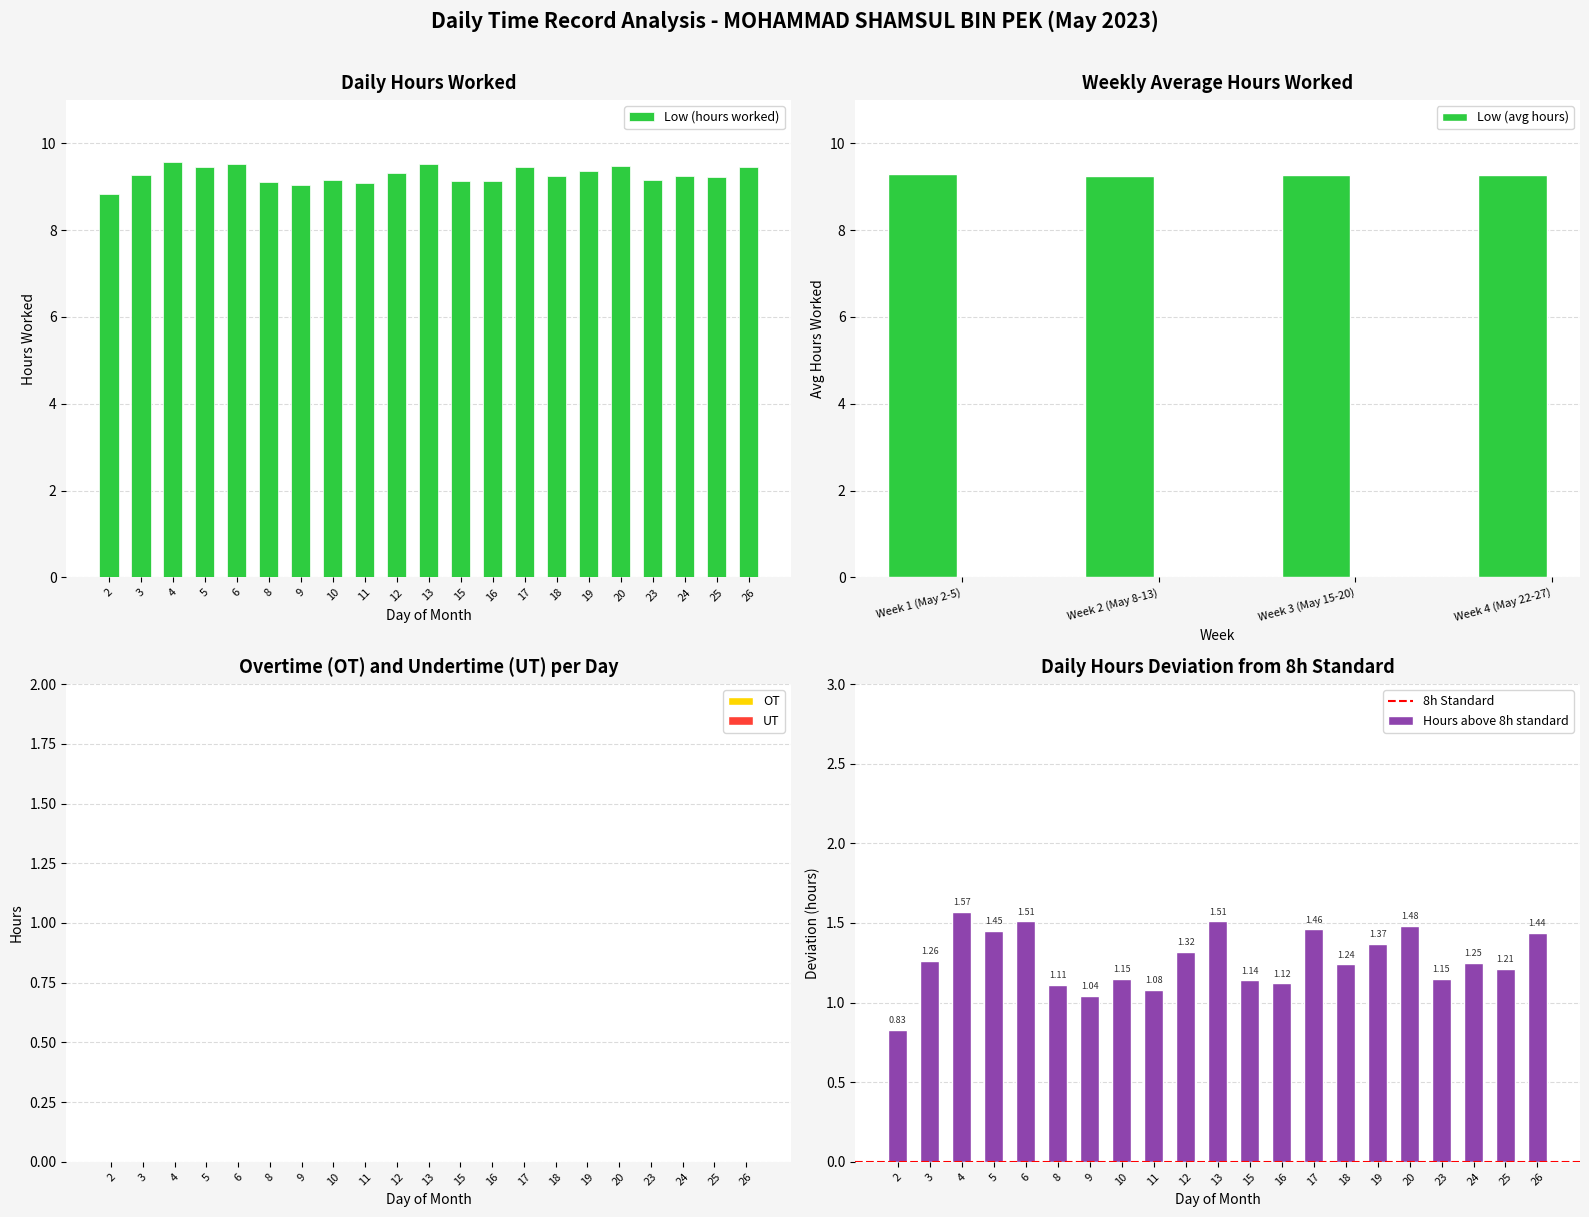

Which series has the widest spread of values?

Low (hours worked)